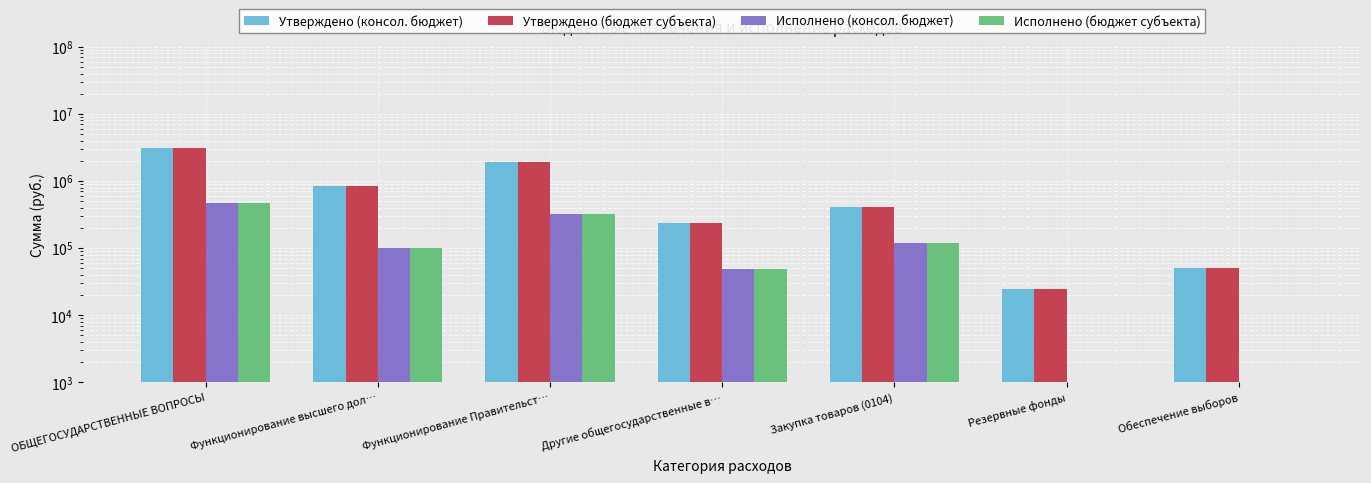

What is the total value across all series at Обеспечение выборов?

100000.0